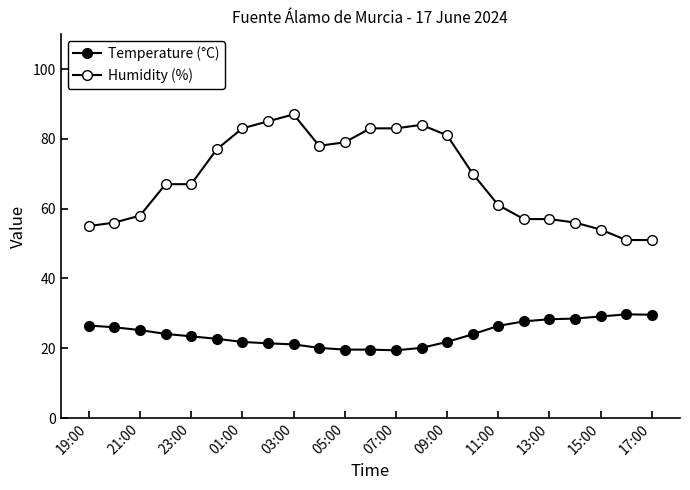

How many distinct data groups are displayed?

2